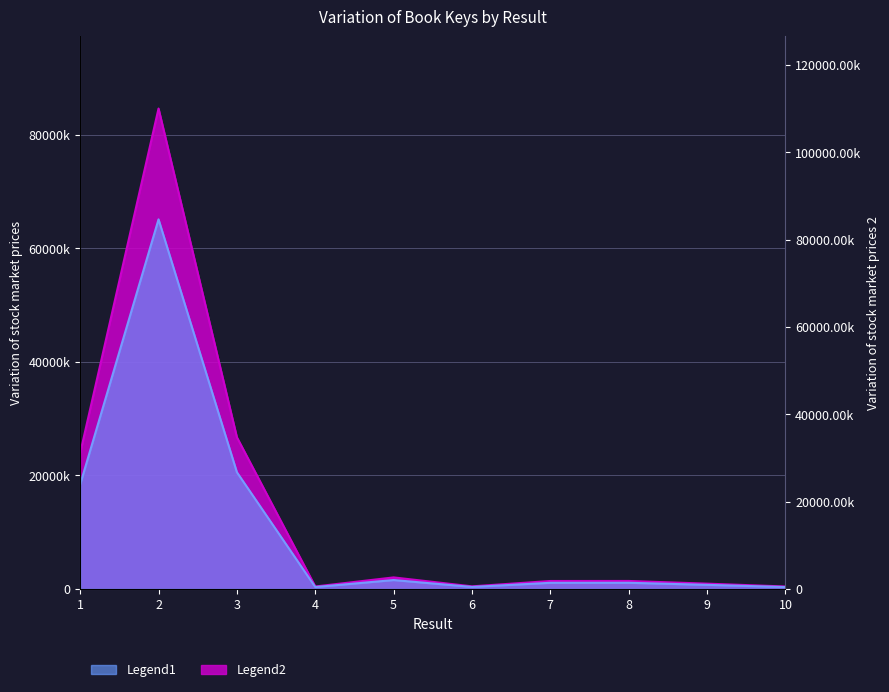

At which label does Legend2 reach its minimum?

10